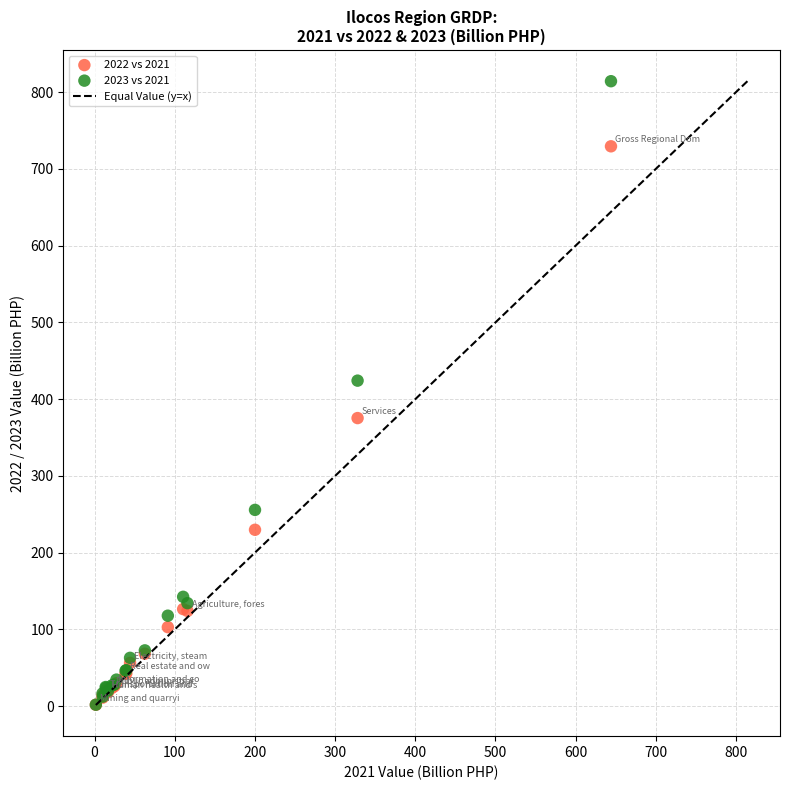

In the 2023 vs 2021 series, what Y value is closest to 408?

424.2